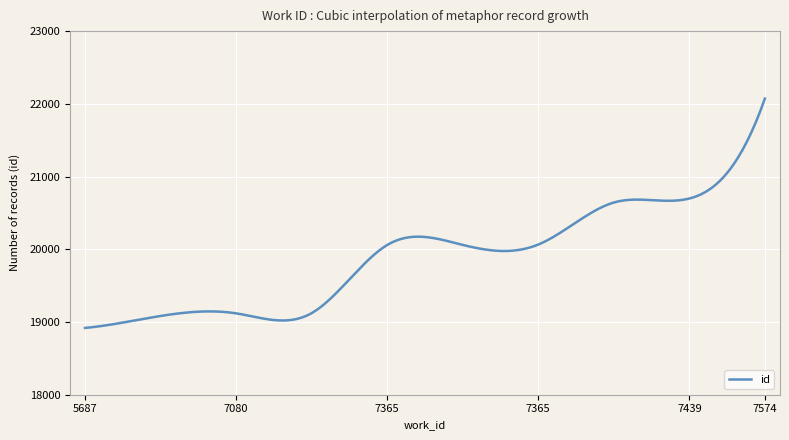

What is the greatest value displayed?

22072.0